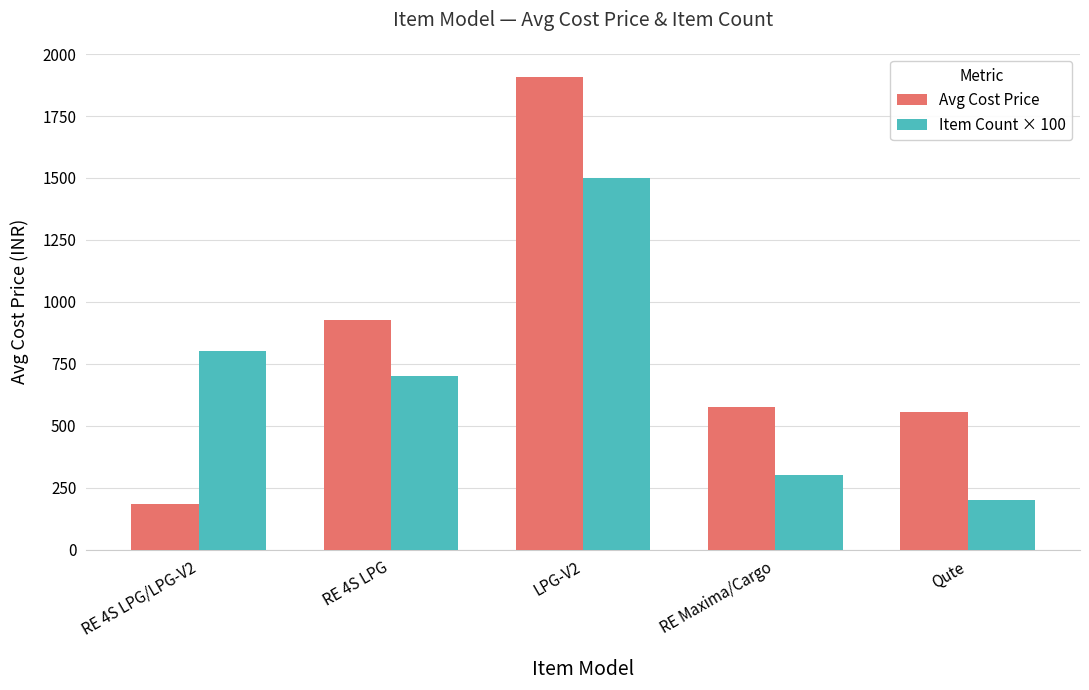

Is the value of Item Count × 100 at Qute greater than the value of Avg Cost Price at Qute?

No